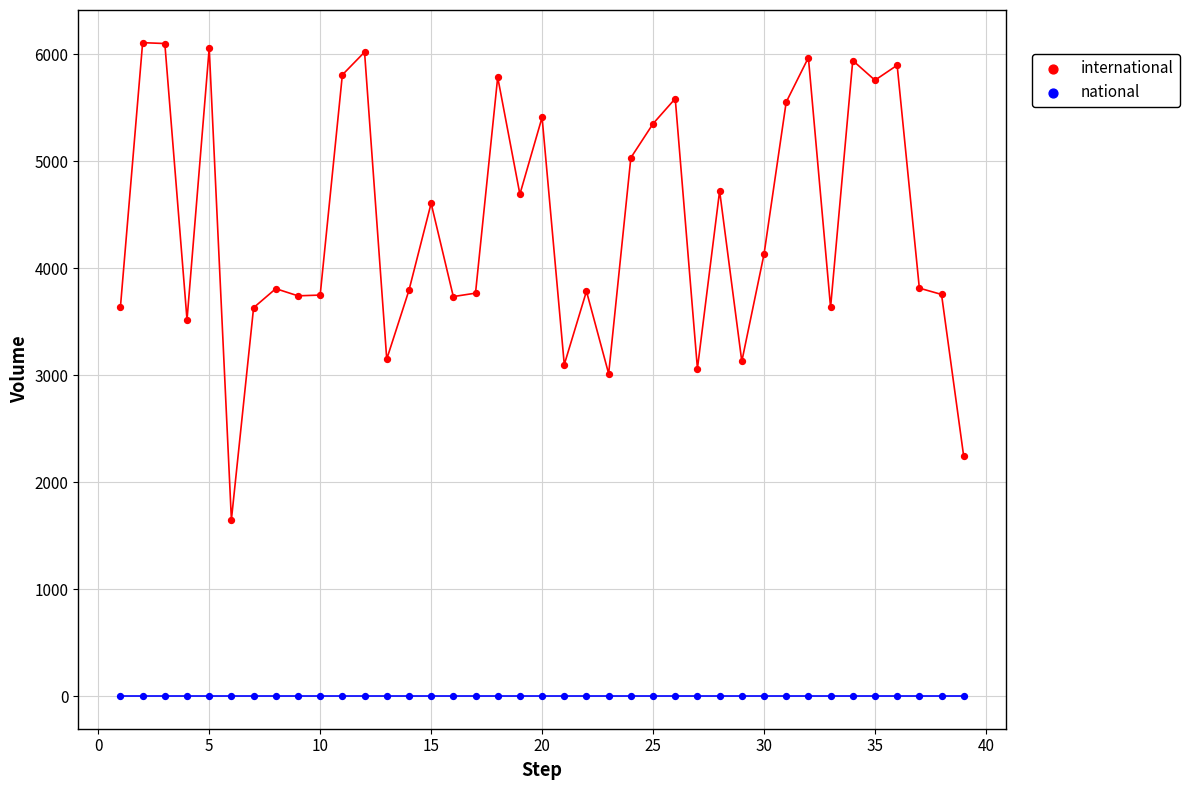

Which series reaches the minimum Y coordinate?

national